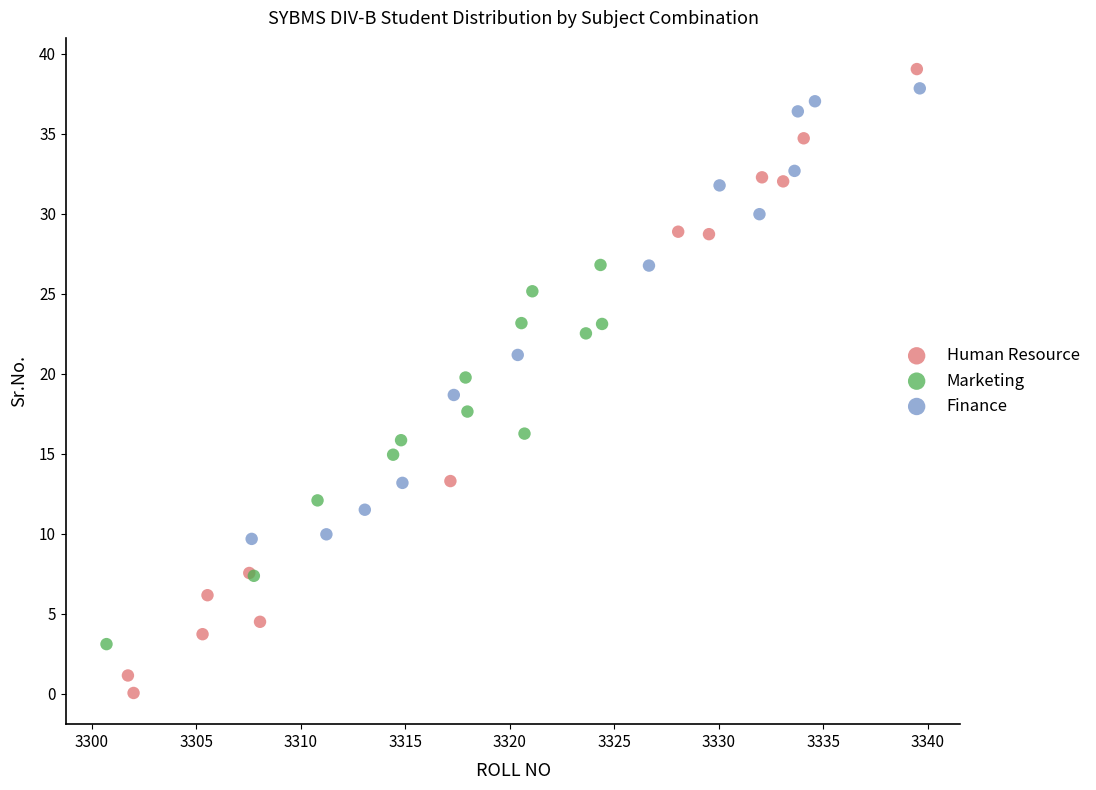

Which series contains the lowest Y value?

Human Resource